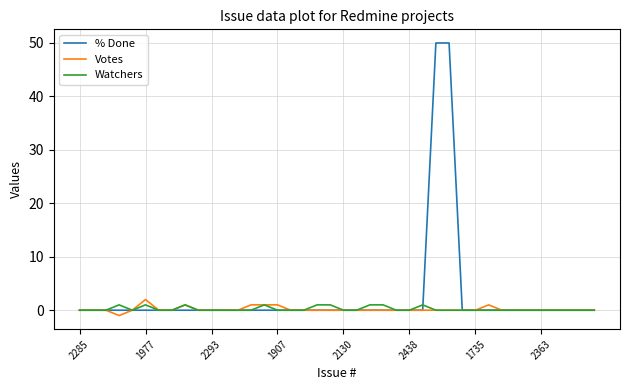

What is the maximum value shown in the chart?

50